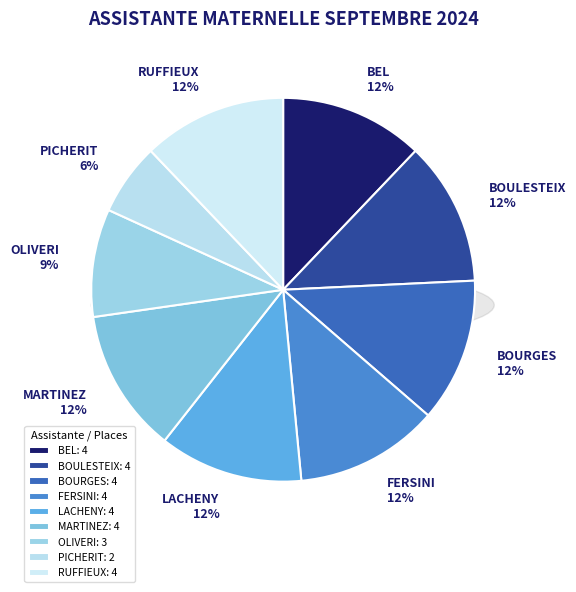

Between FERSINI and BEL, which is larger?

FERSINI